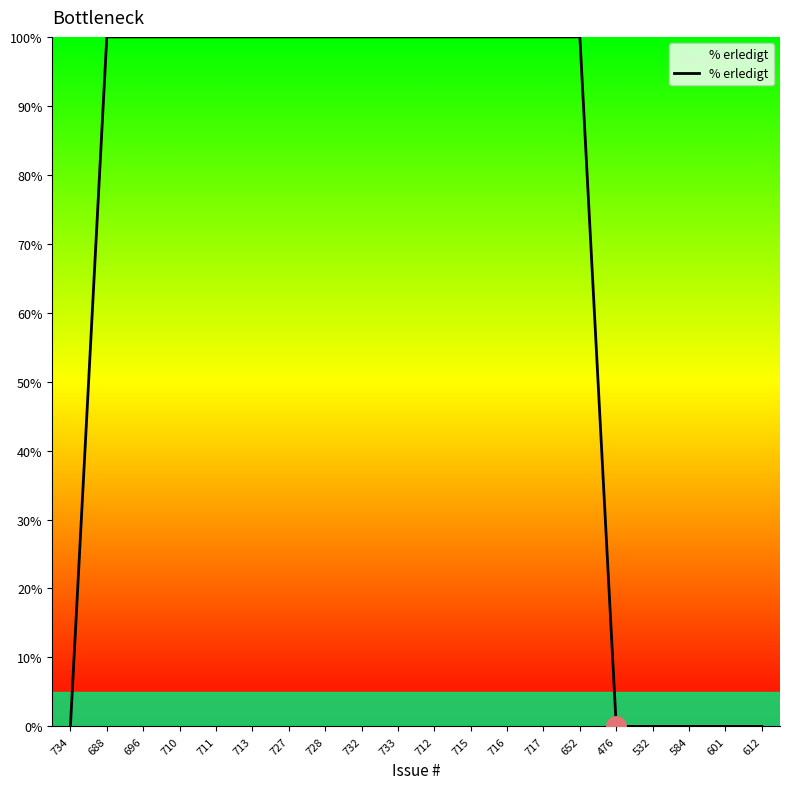

What position from the right is 584?

3